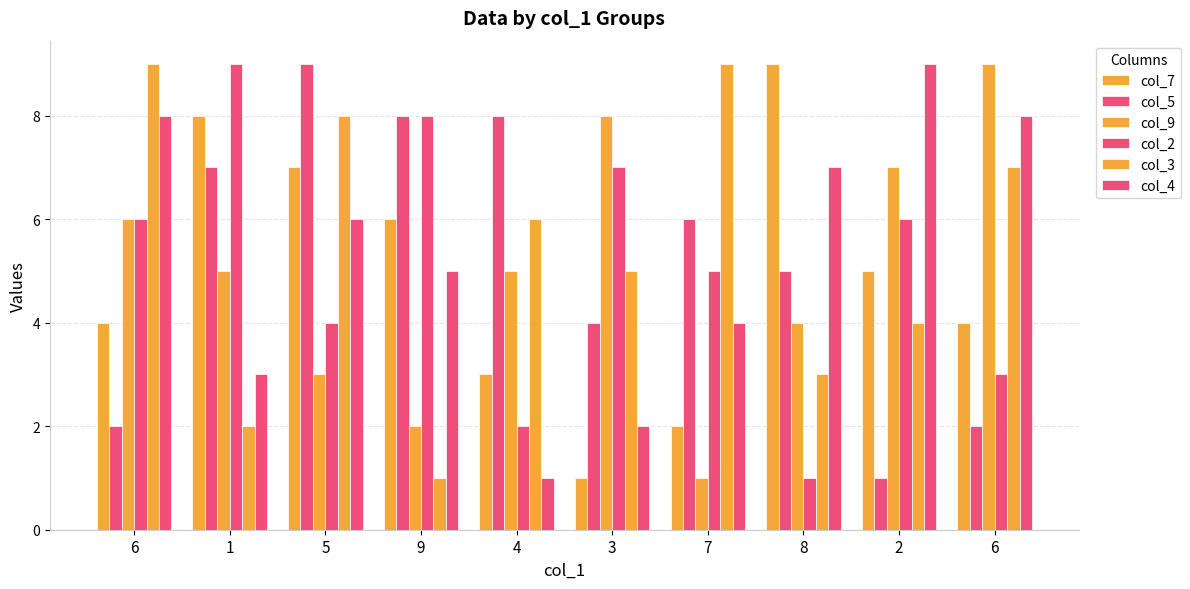

Count the number of categories in the chart.

10